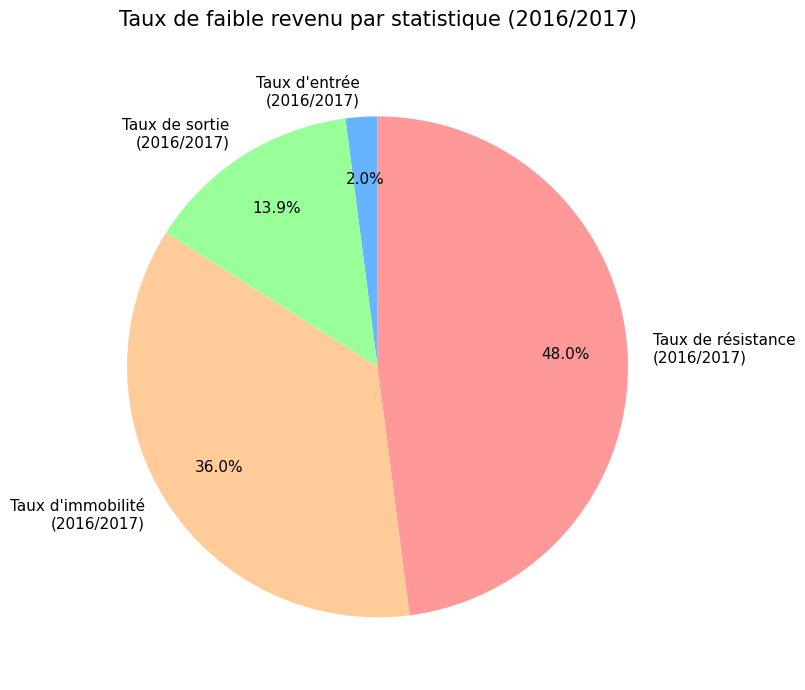

How many segments does this pie chart have?

4